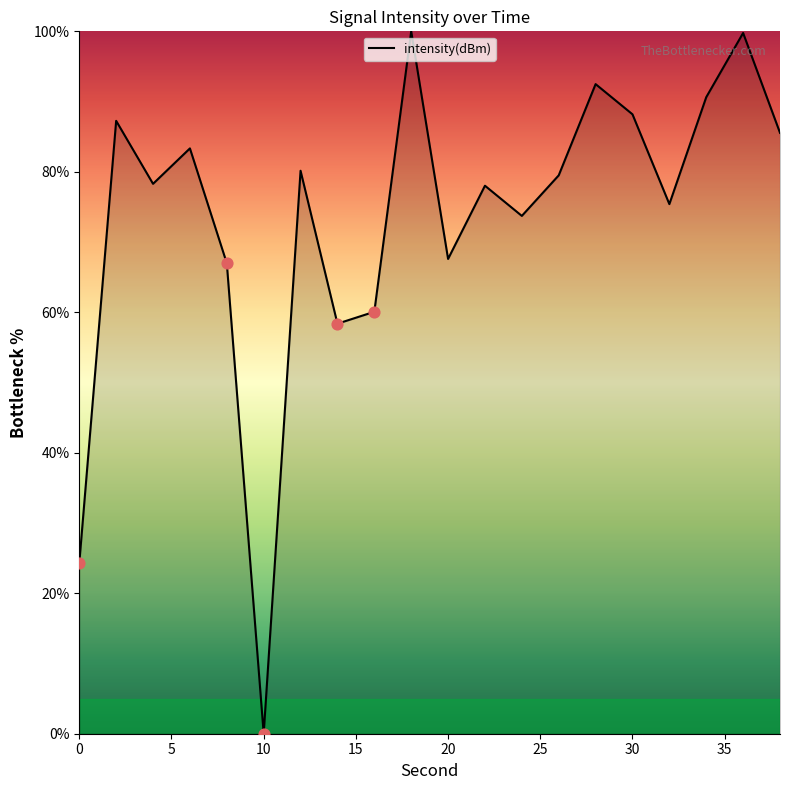

What is the difference between the maximum and minimum values?

100.0